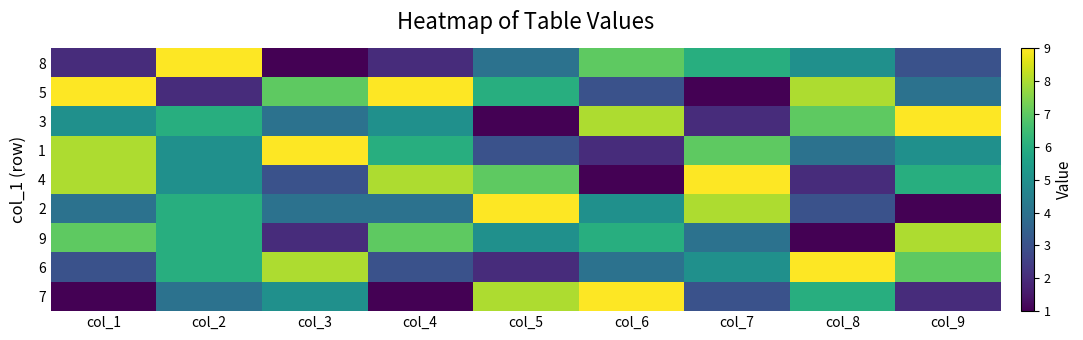

At col_7, list the series in order from largest to smallest.

4, 2, 1, 8, 6, 9, 7, 3, 5